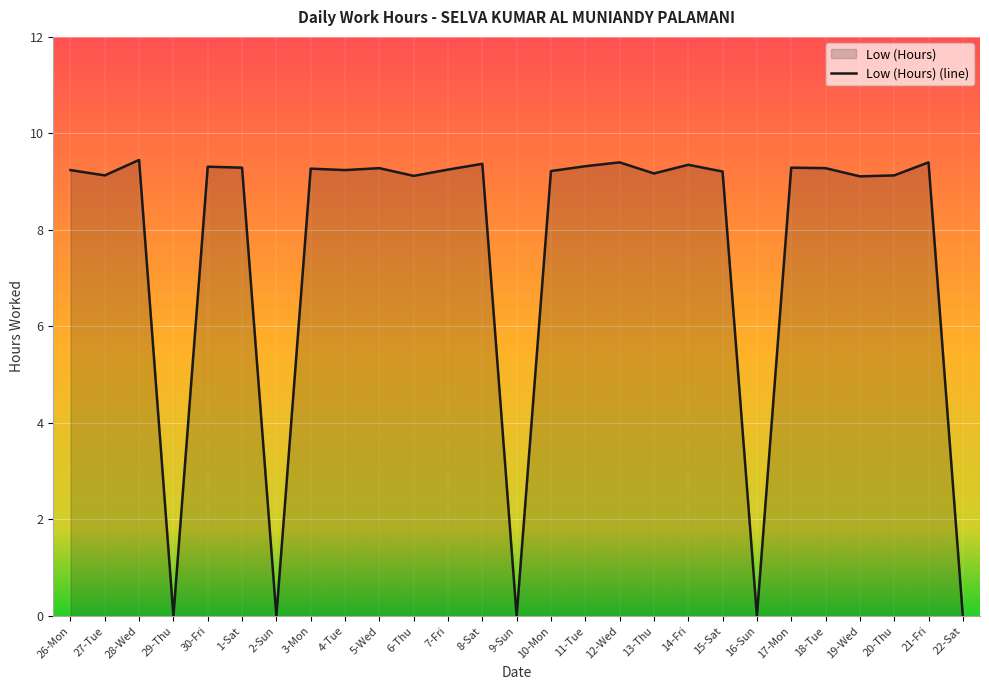

What is the label of the 19th point from the left?

14-Fri